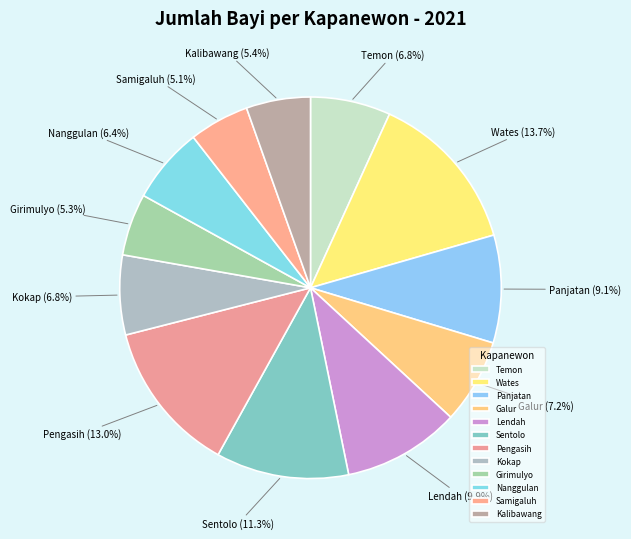

Which category has the biggest portion of the pie?

Wates